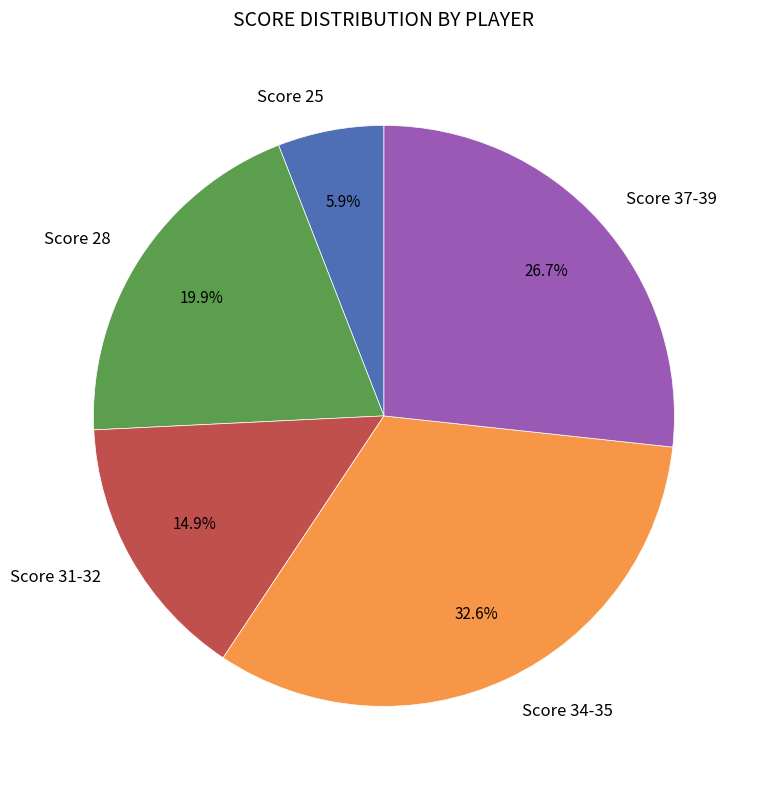

How many segments does this pie chart have?

5